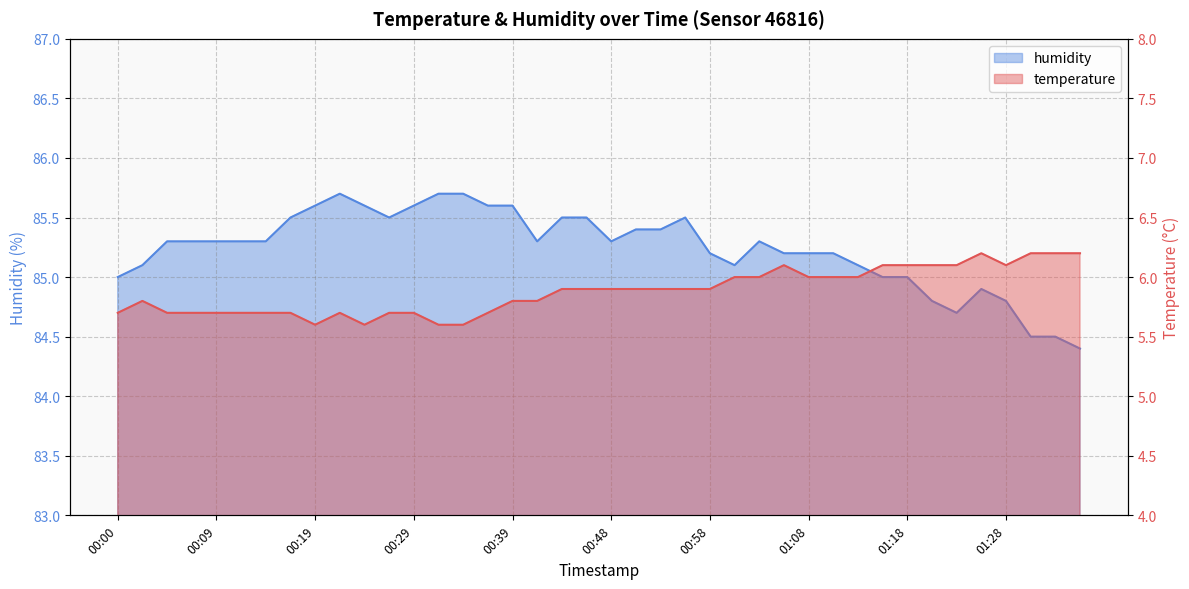

What is the label of the 20th point from the left?

00:46